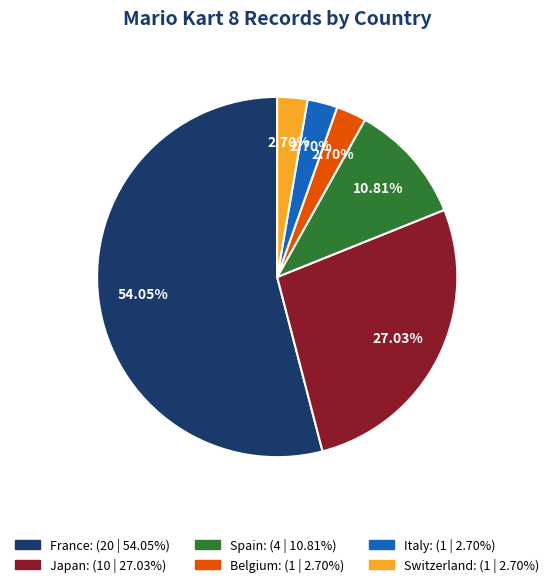

How much of the chart is everything except Spain?

89.2%